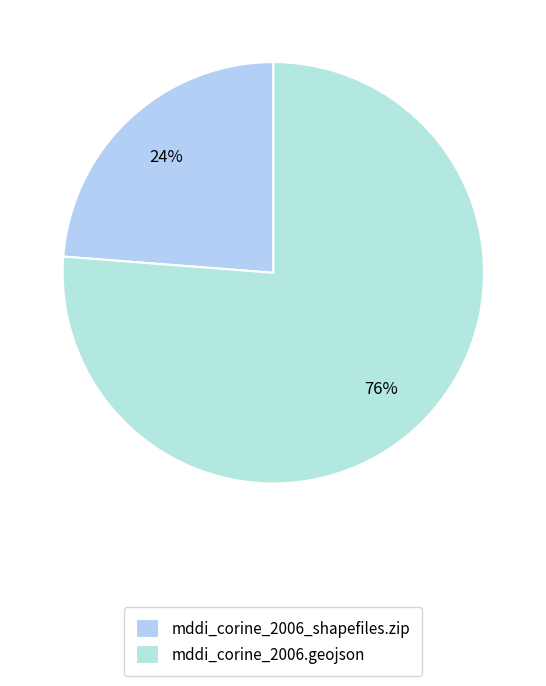

Rank the categories by value from lowest to highest.

mddi_corine_2006_shapefiles.zip, mddi_corine_2006.geojson